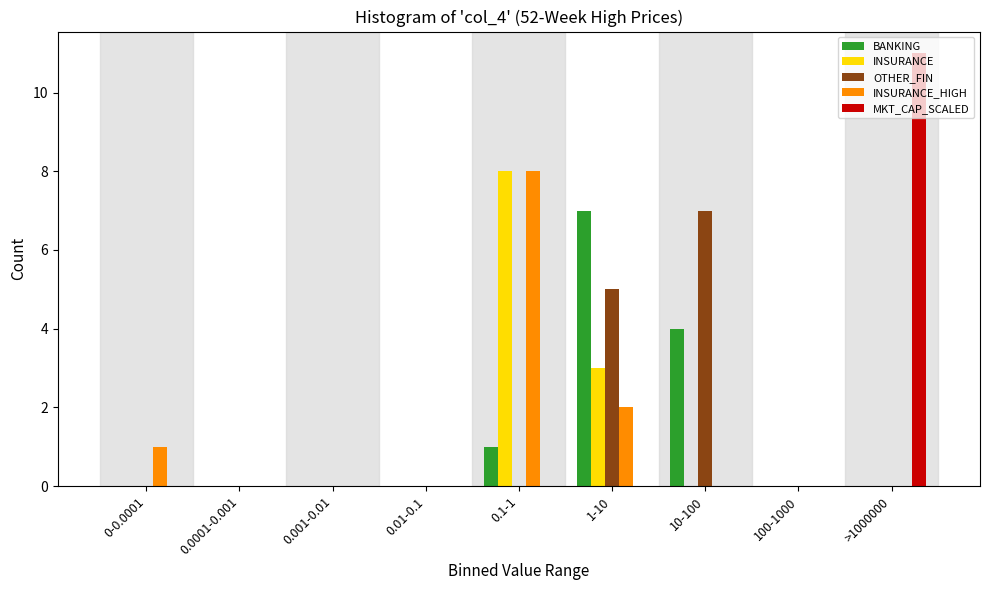

Which category has the highest value in the OTHER_FIN series?

10-100